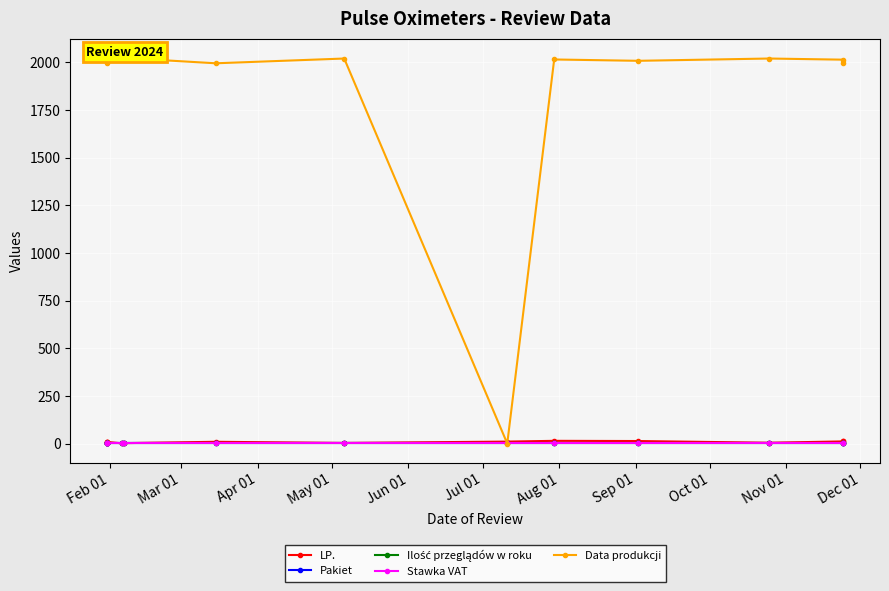

True or false: Data produkcji and Ilość przeglądów w roku intersect in this chart.

True